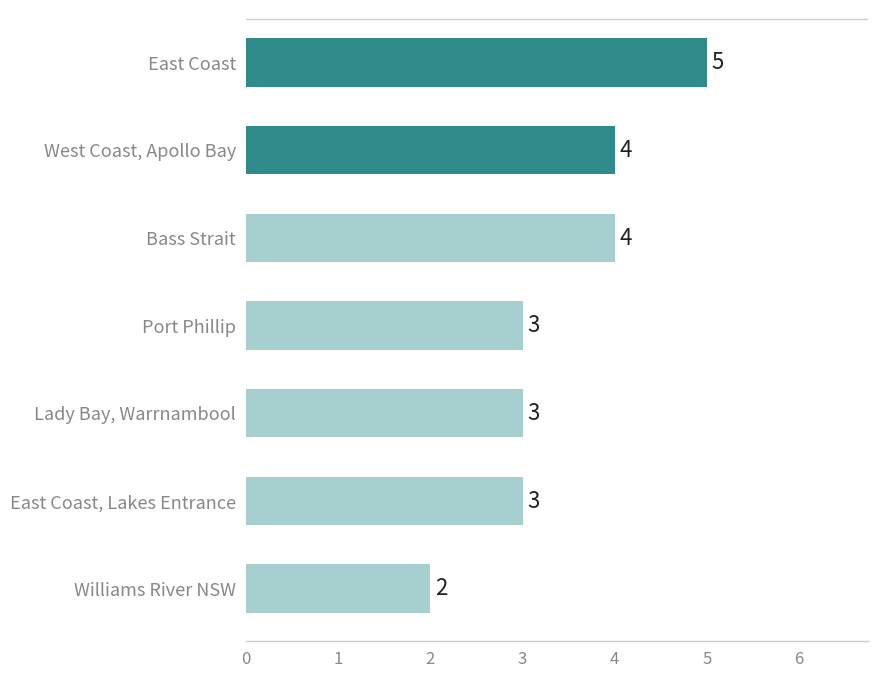

The value at Lady Bay, Warrnambool is 5. True or false?

False